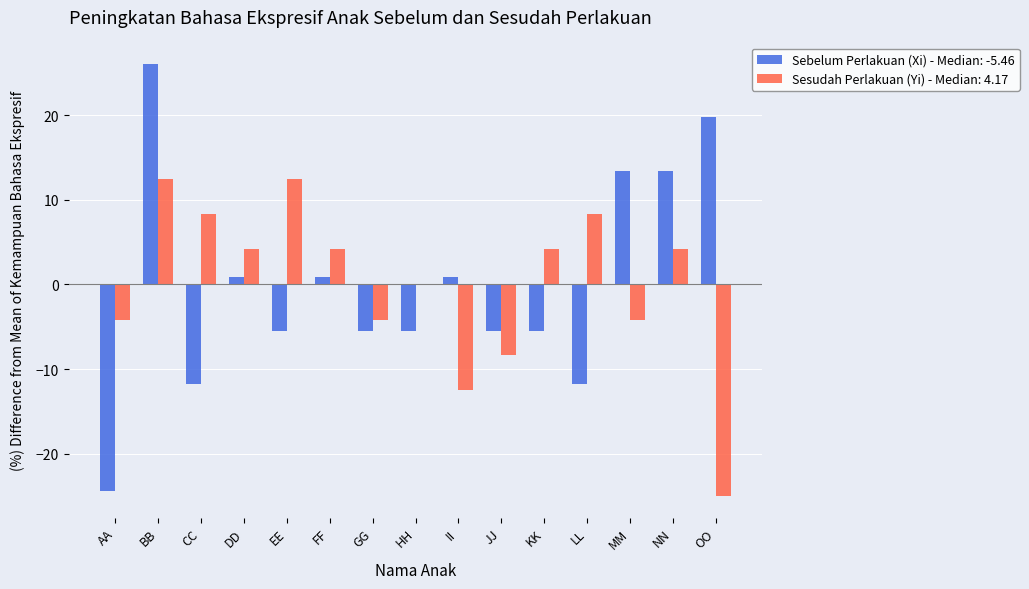

Which series changed the most between JJ and LL?

Sesudah Perlakuan (Yi) - Median: 4.17